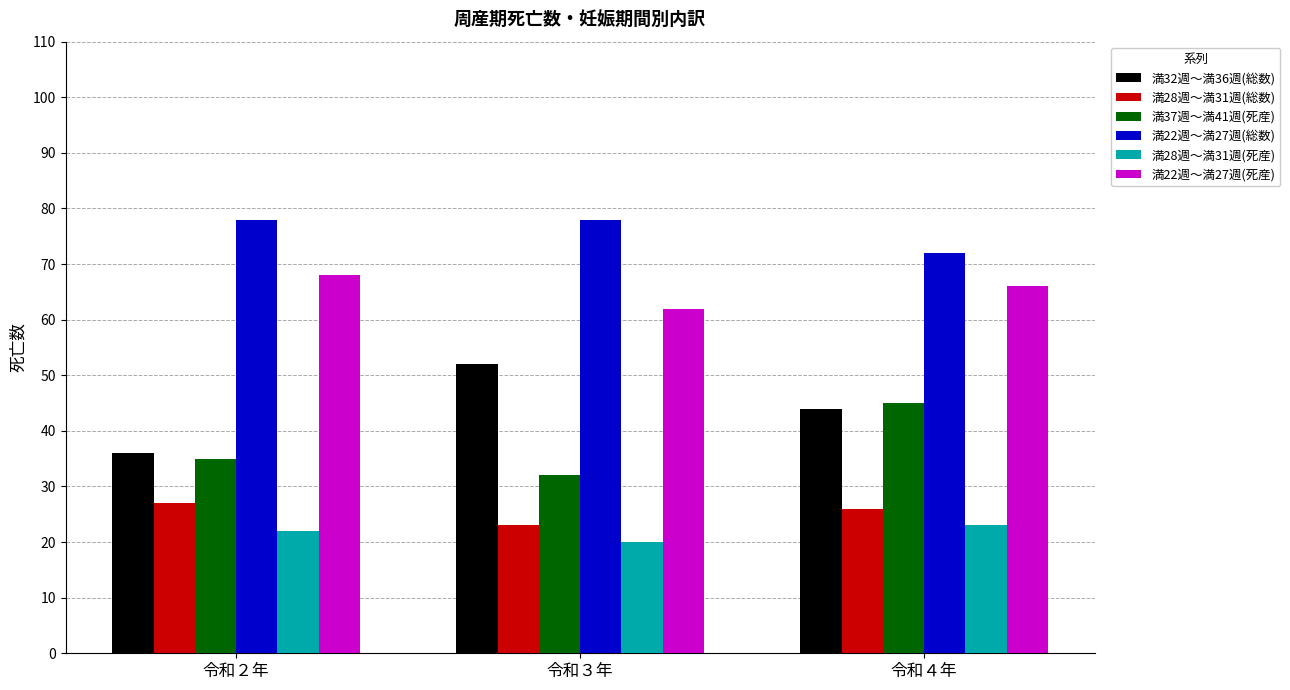

Rank the categories by 満22週～満27週(死産) value from highest to lowest.

令和２年, 令和４年, 令和３年